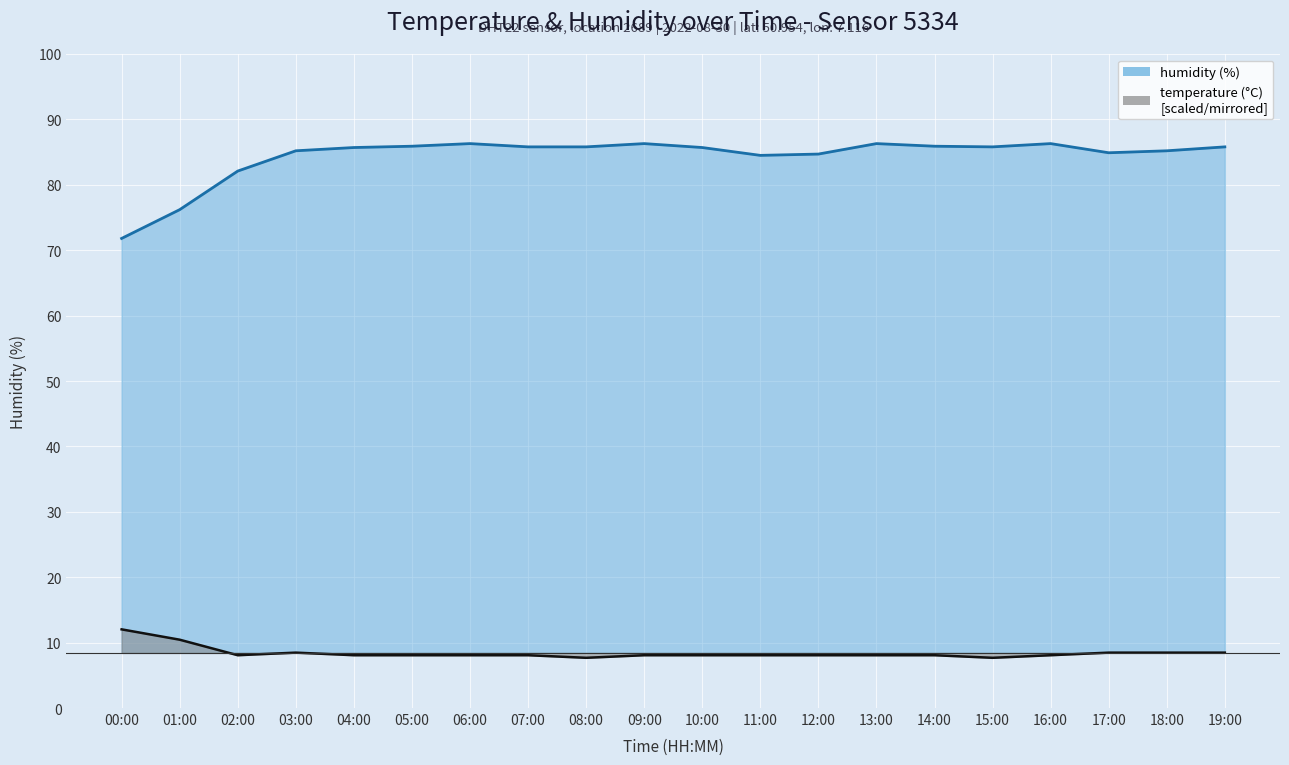

What is the sum of all temperature values?

168.6